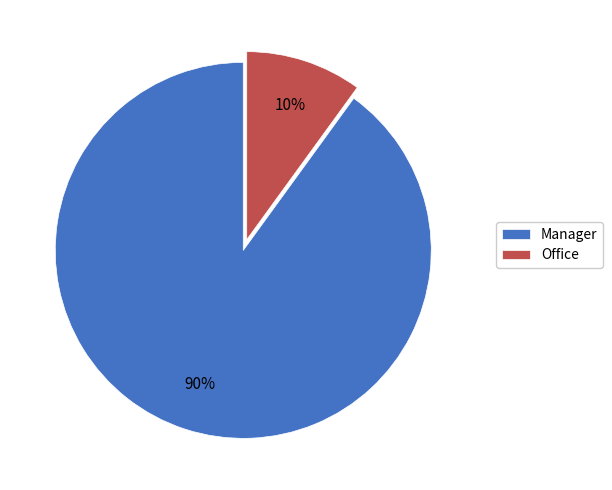

Which slice is the largest?

Manager